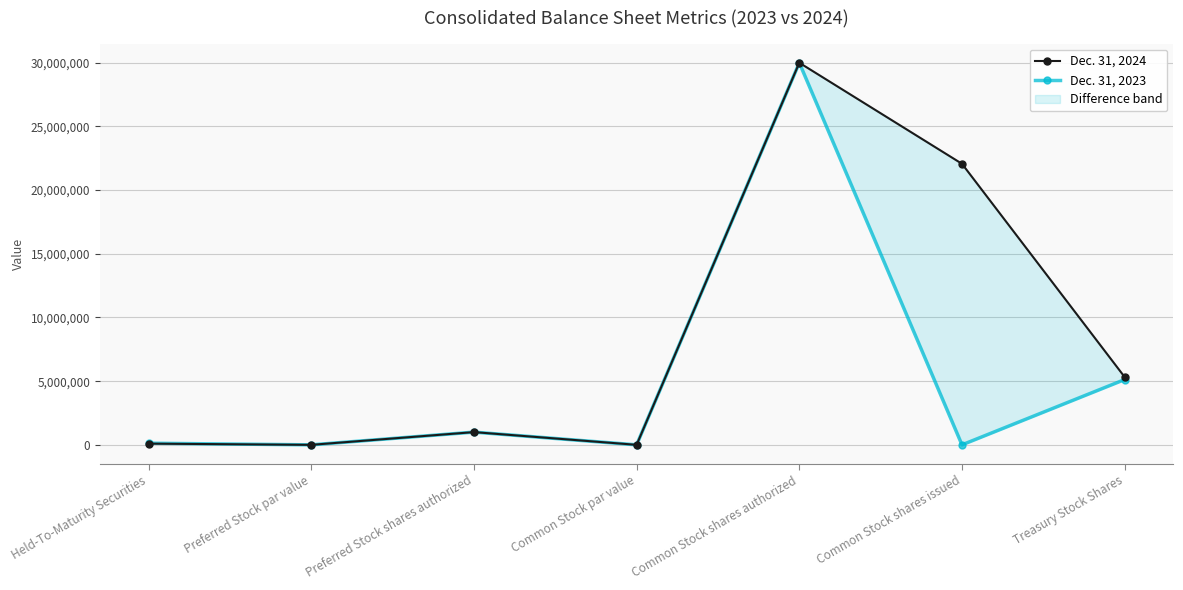

In Dec. 31, 2023, how many points are lower than both neighbors (excluding endpoints)?

3